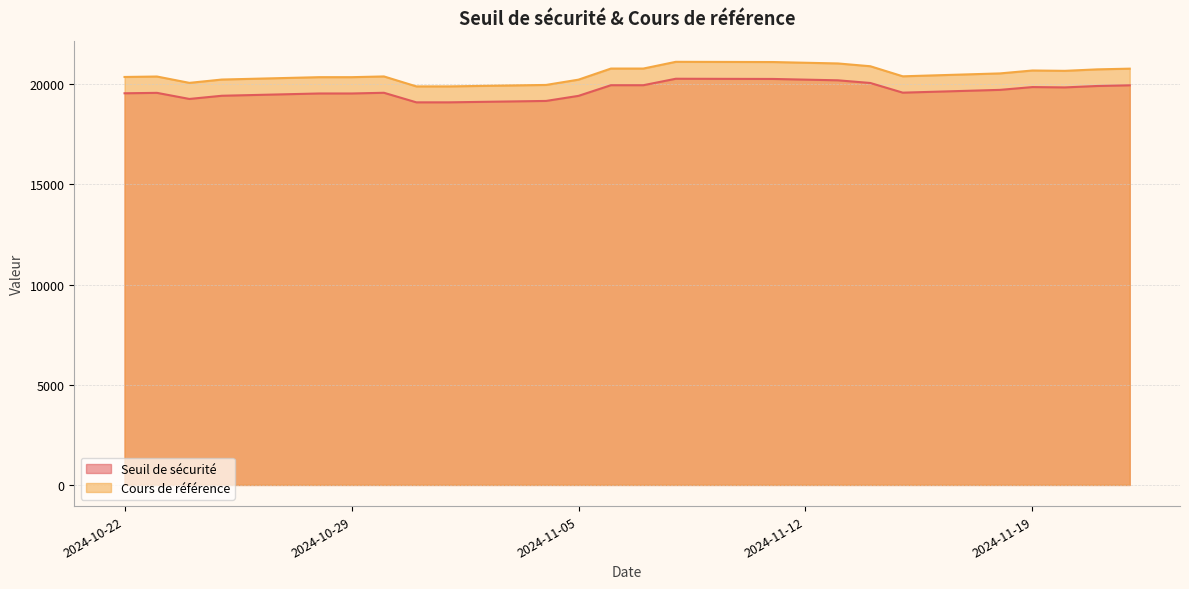

True or false: Cours de référence and Seuil de sécurité cross at least once.

False